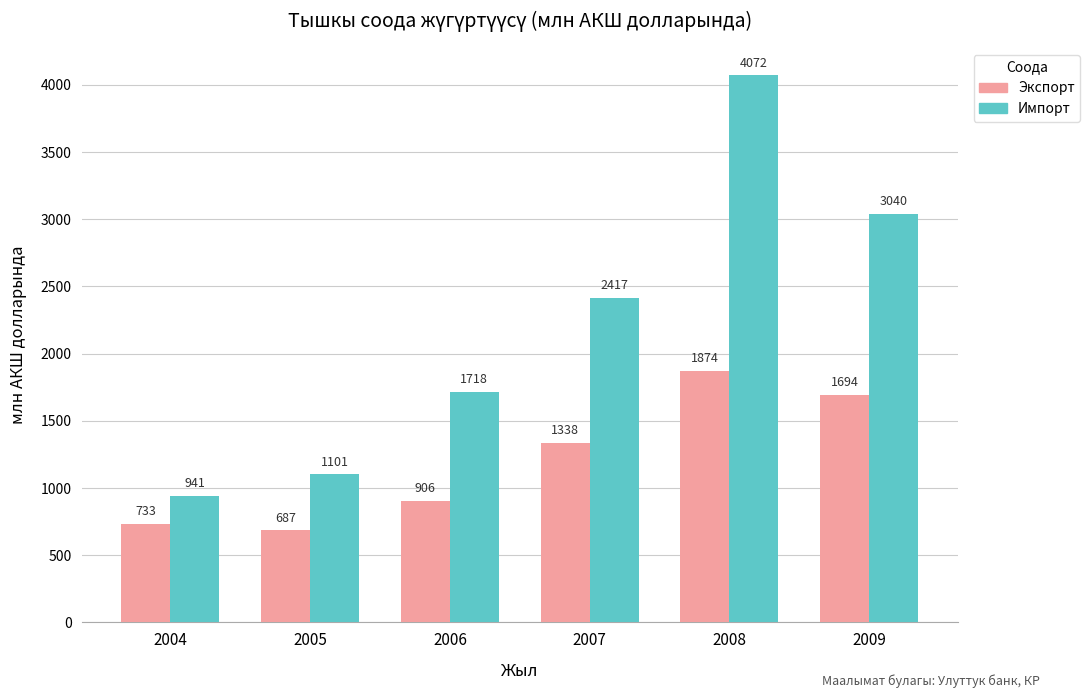

Which series has the widest spread of values?

Импорт